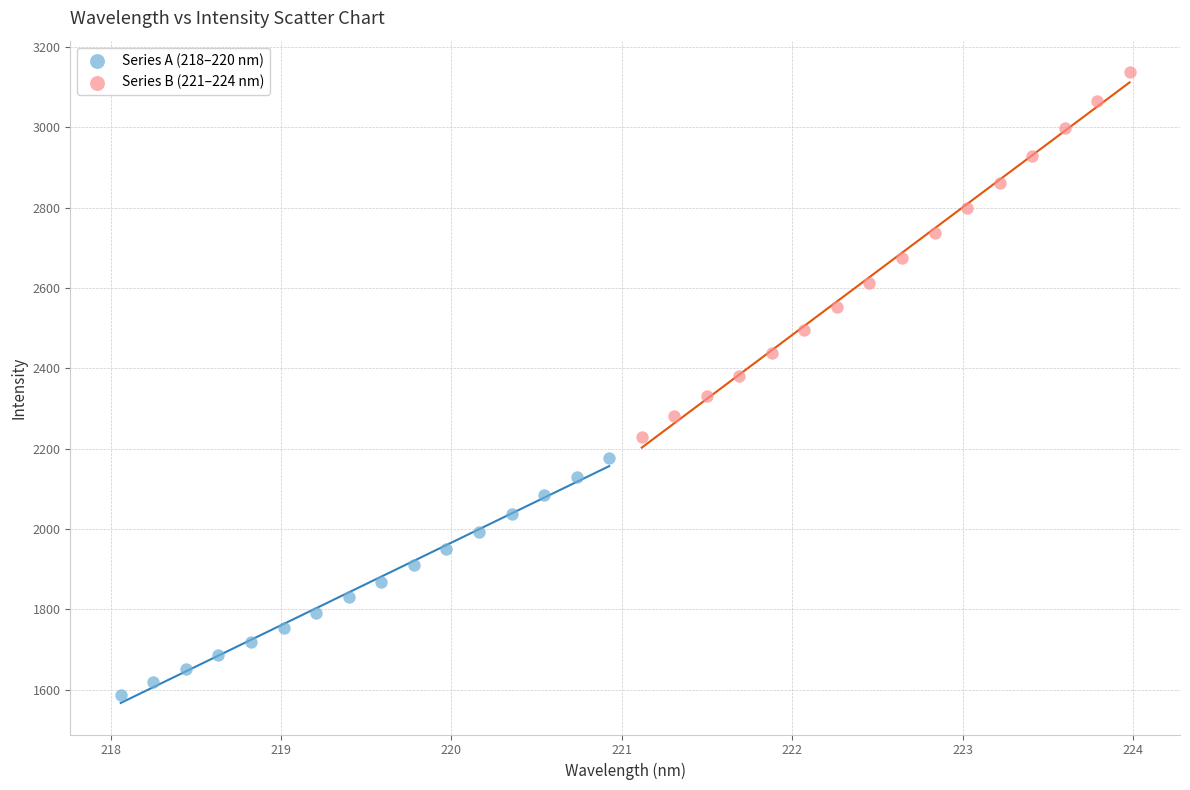

Which series reaches the maximum Y coordinate?

Series B (221–224 nm)